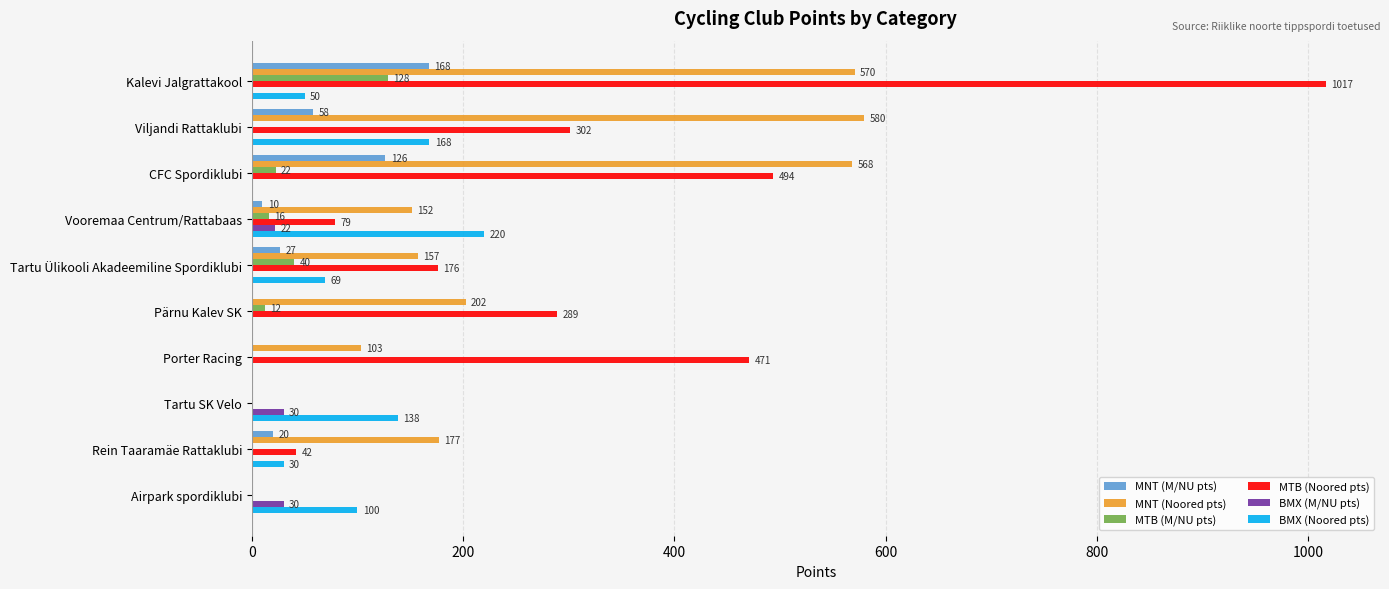

Is it true that MTB (Noored pts) equals 177.5 at Pärnu Kalev SK?

False